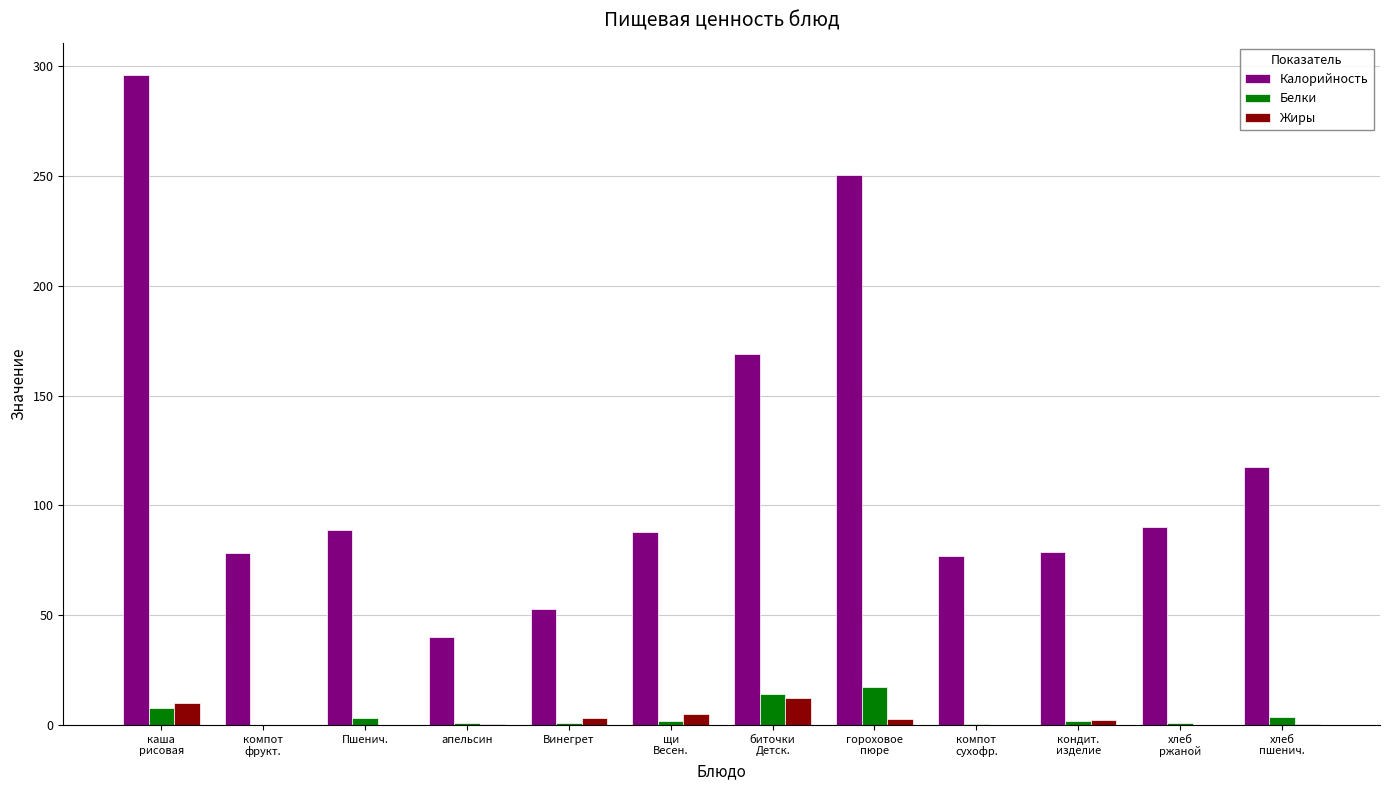

Which series has the largest total across all categories?

Калорийность